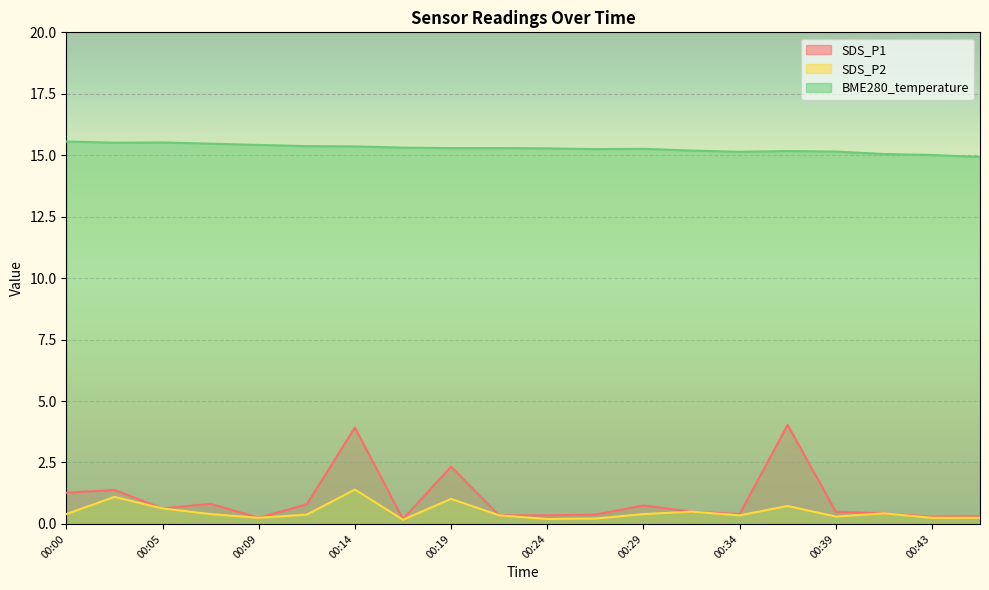

In BME280_temperature, how many points are lower than both neighbors (excluding endpoints)?

3